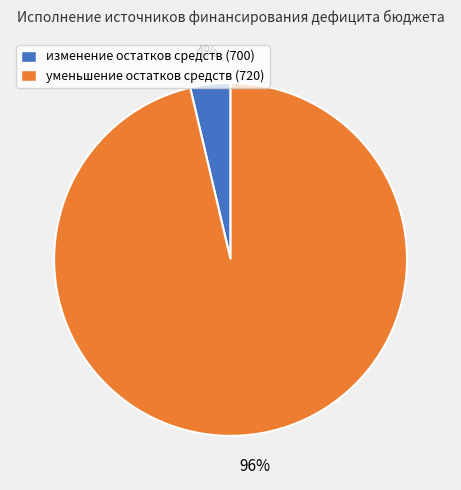

Which category accounts for the majority?

уменьшение остатков средств (720)